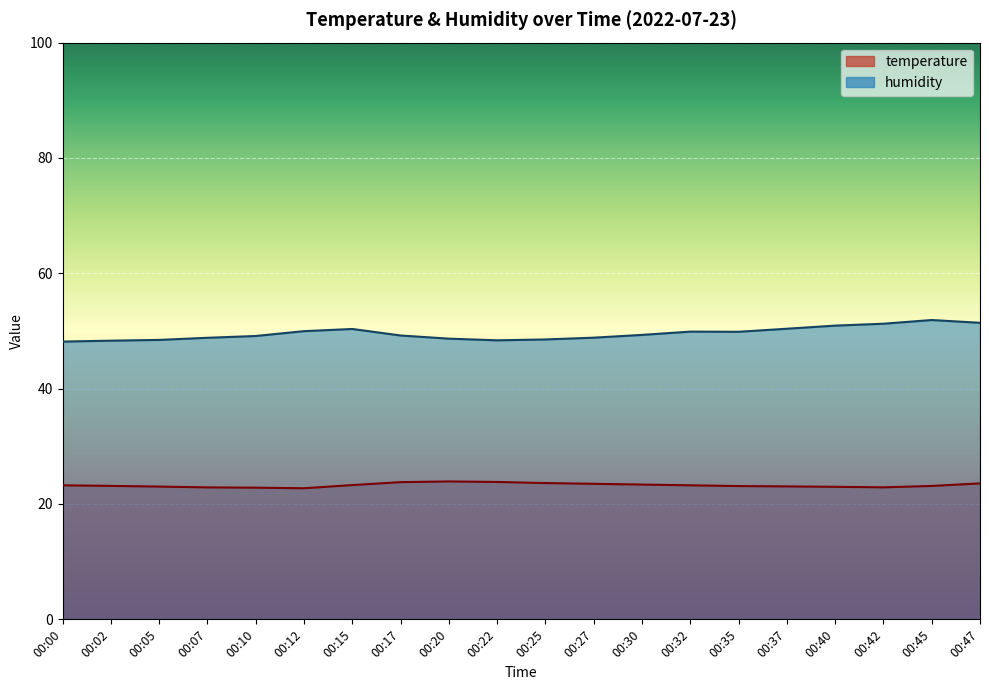

Read the humidity value at 00:45.

51.9